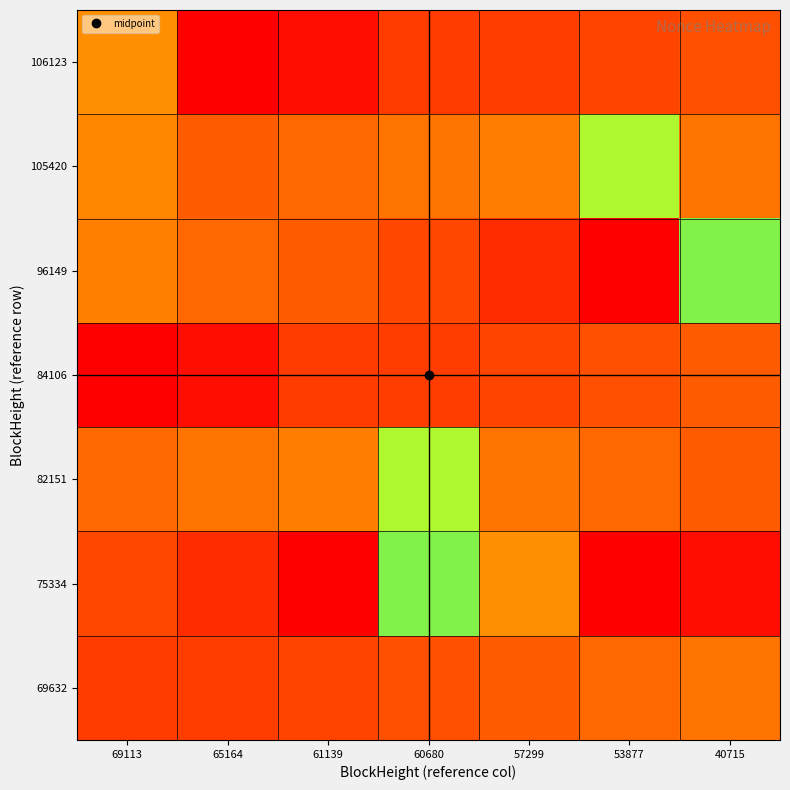

Between 40715 and 61139, which is larger?

61139